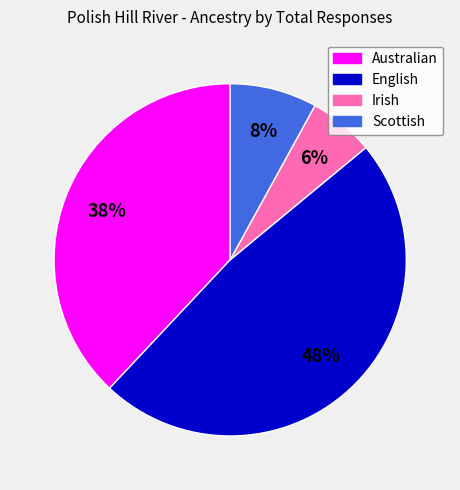

Is it true that English is 61% of the pie?

False